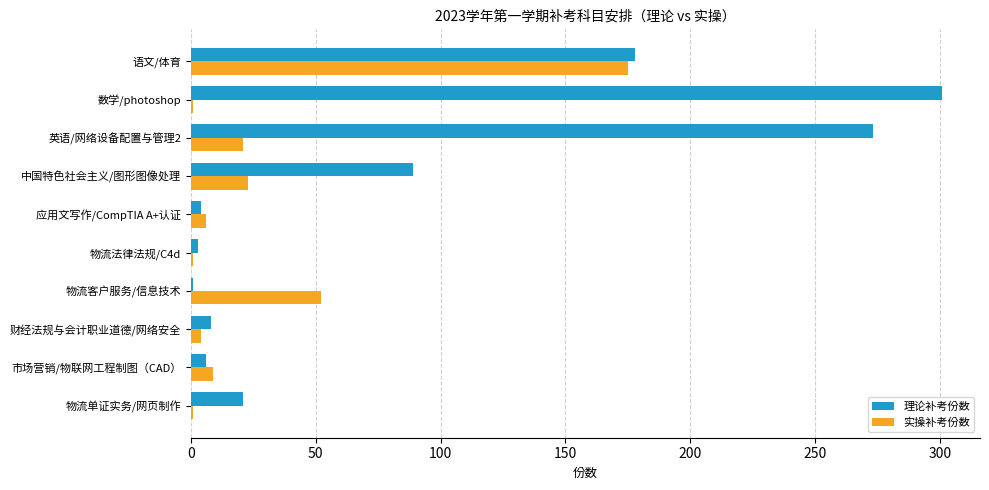

True or false: 实操补考份数 has a value of 52 at 物流客户服务/信息技术.

True